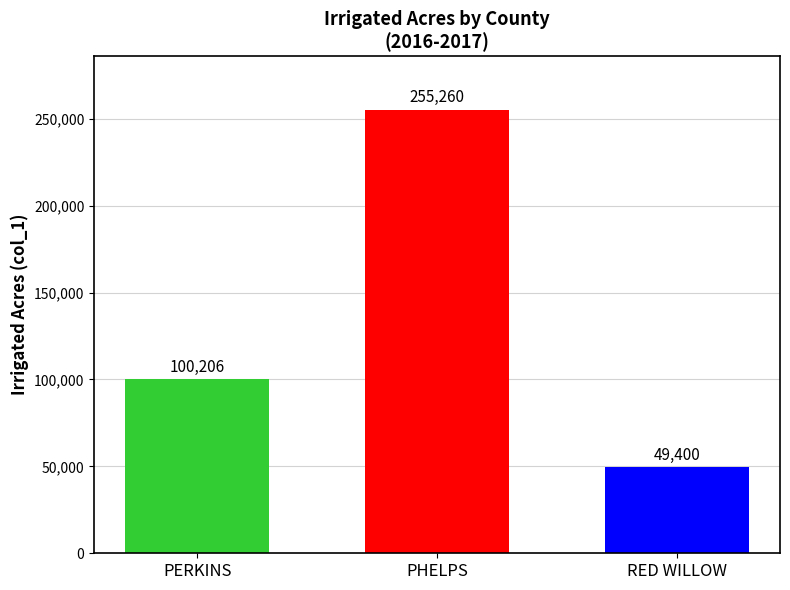

Which label corresponds to the largest value in the chart?

PHELPS